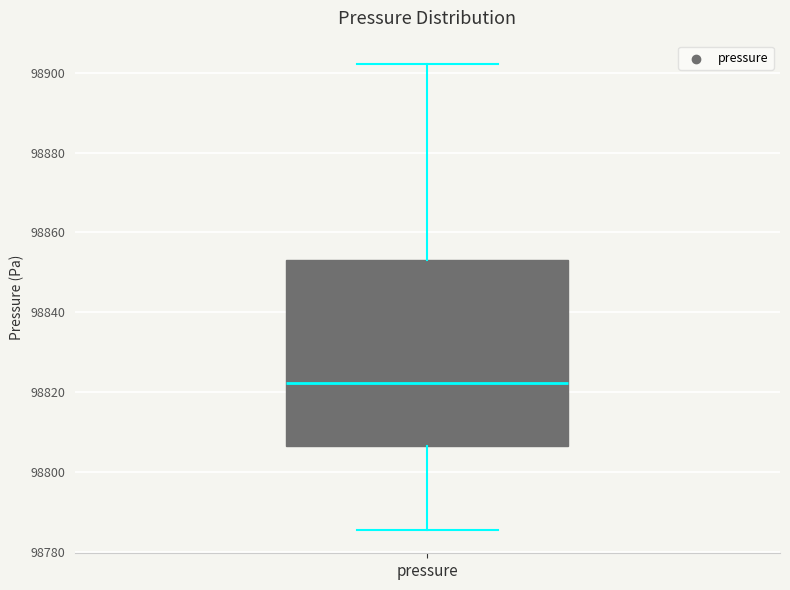

Where is the lower edge of the box for pressure on the y-axis? The values are not printed on the chart, so give them approximately, as read against the axis.

98806